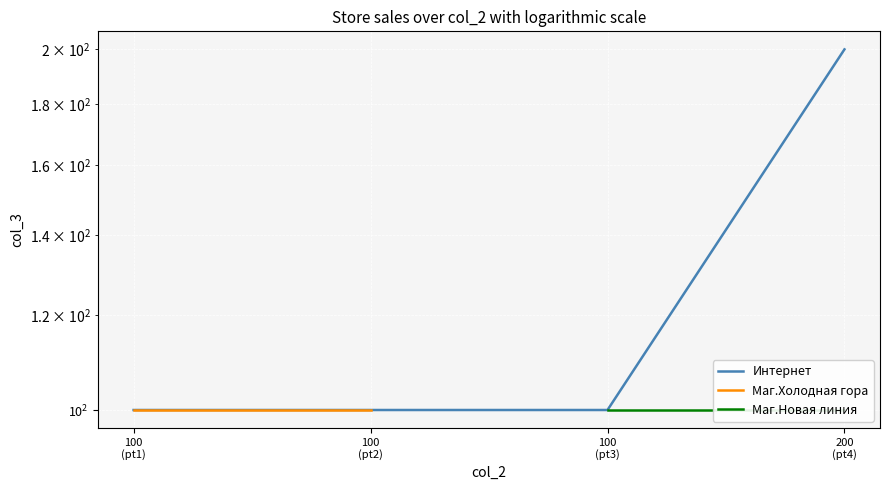

Does the chart display data point markers on the line(s)?

No